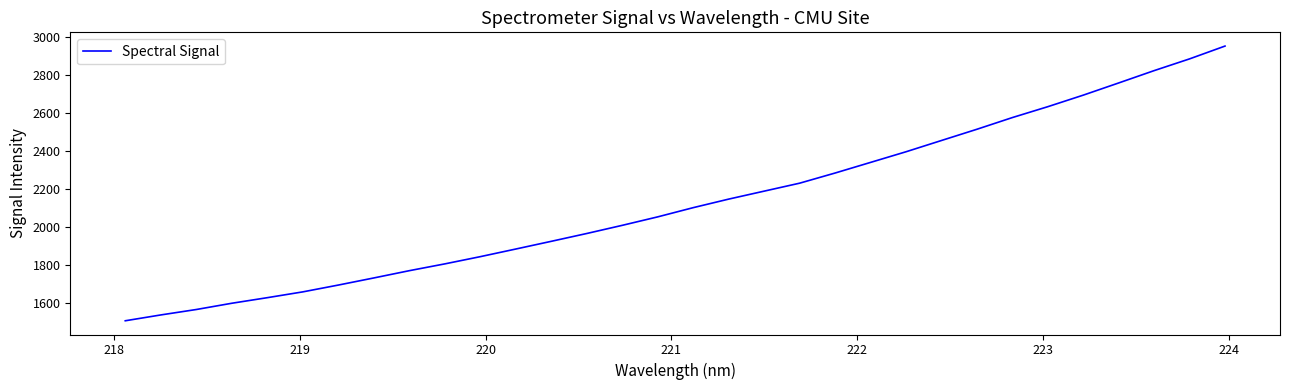

What is the difference between the maximum and minimum values?

1447.0